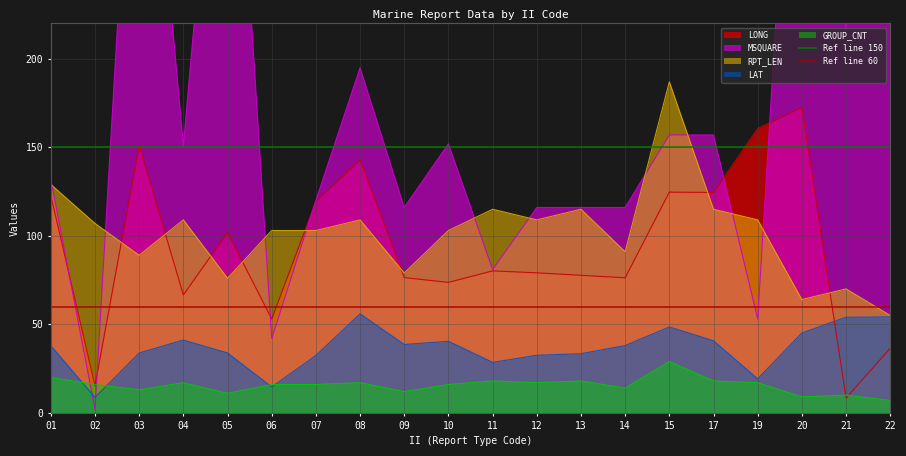

Where do LONG and LAT first cross each other?

20 and 21